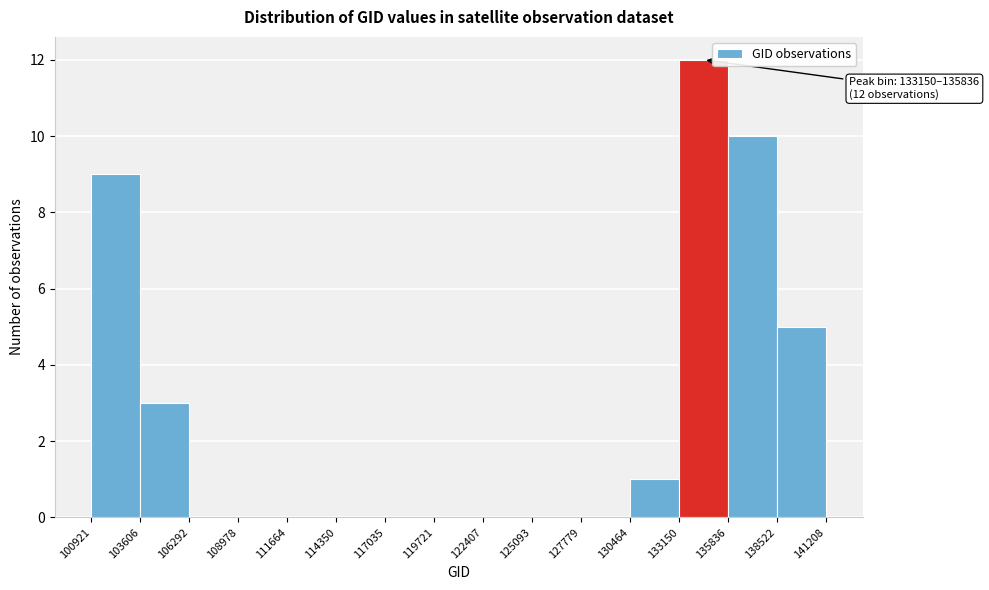

Which range on the x-axis has the tallest bar?

133150 to 135836